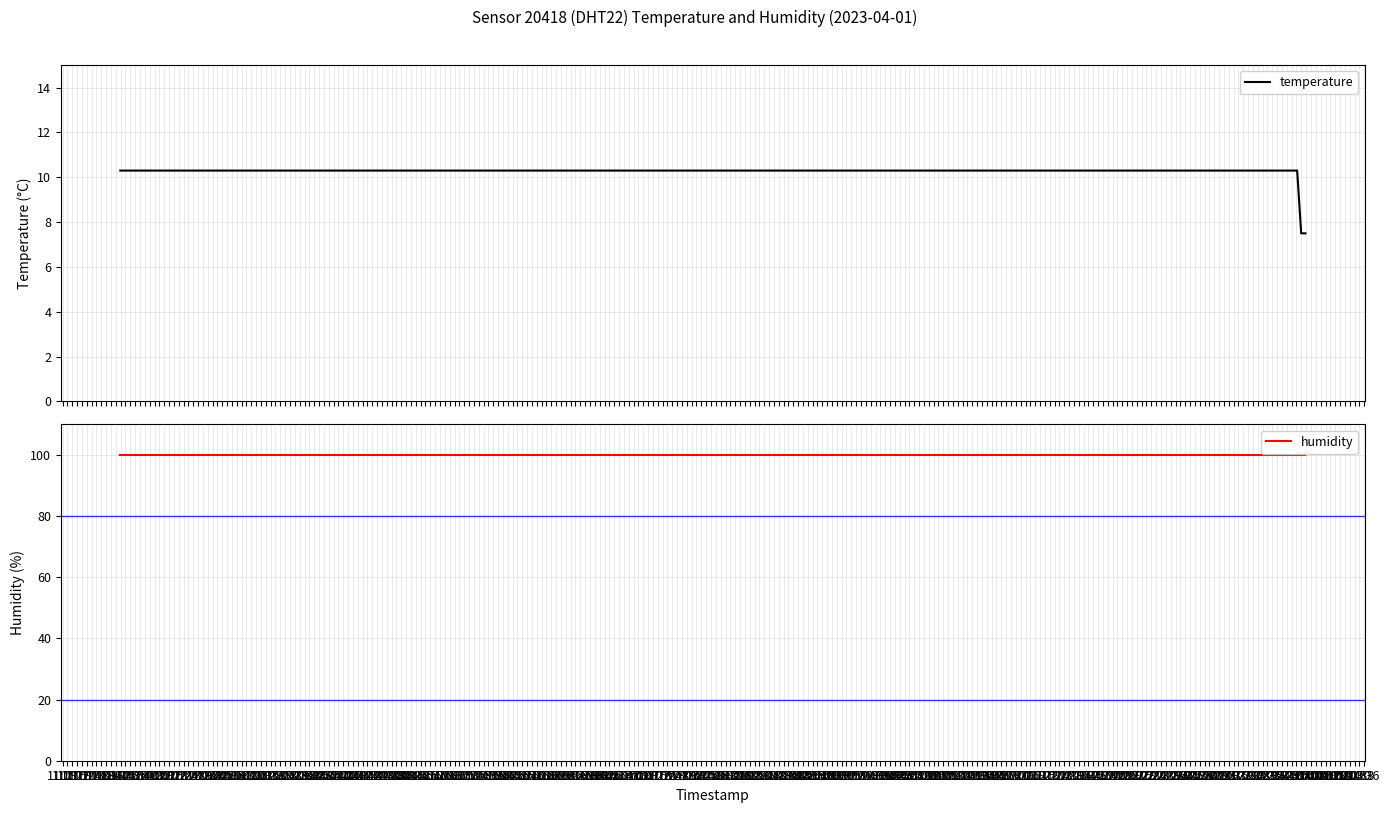

List the series in order of their peak value, highest first.

humidity, temperature